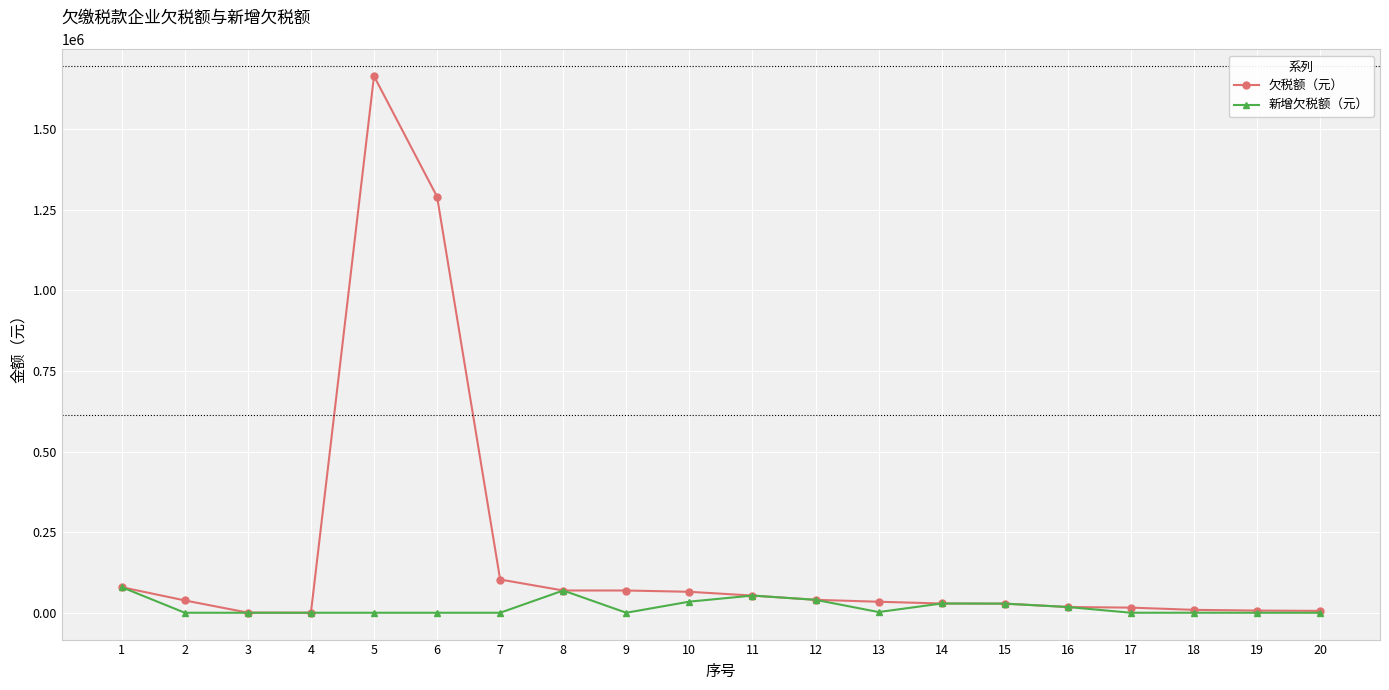

The 新增欠税额（元） series shows 0.0 at 6. True or false?

True